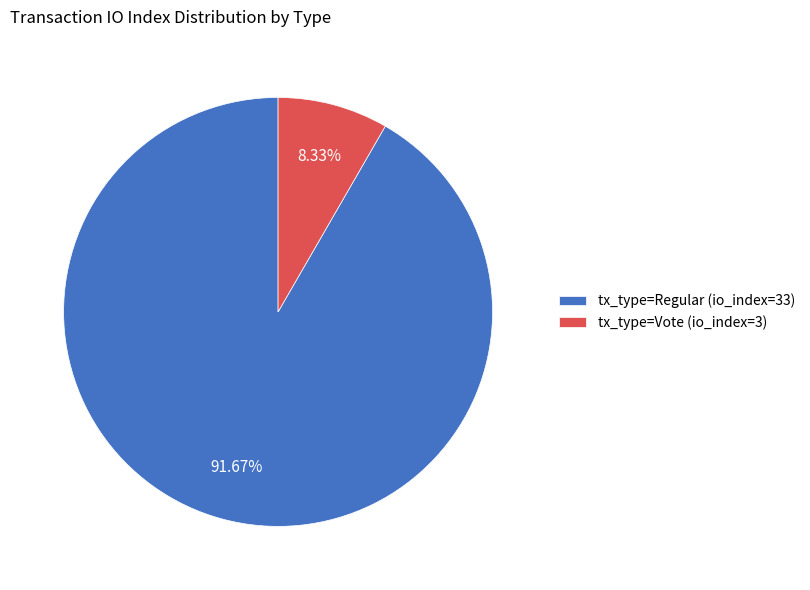

Do tx_type=Vote (io_index=3) and tx_type=Regular (io_index=33) together represent more than half of the pie?

Yes